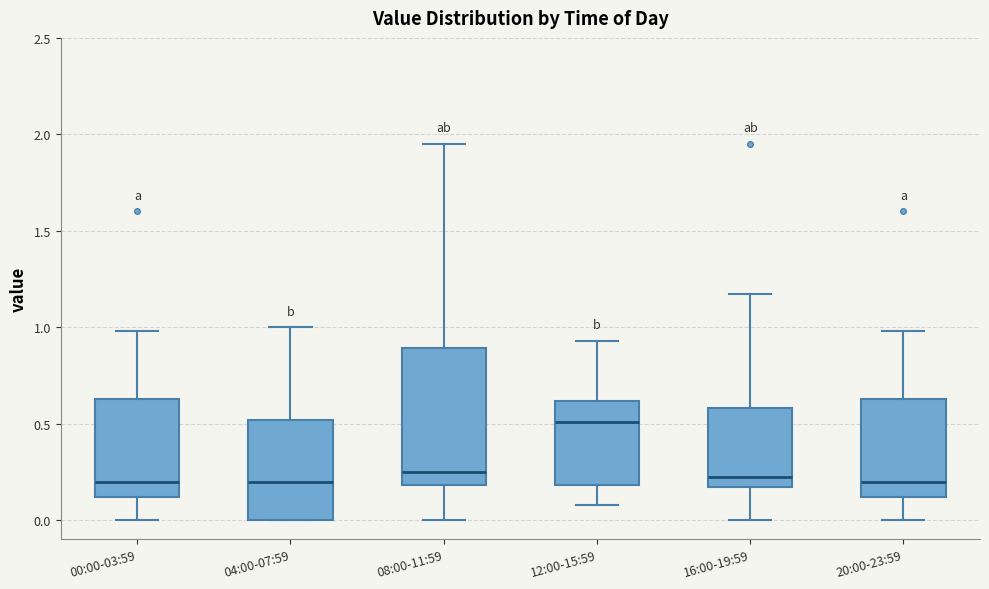

Reading left to right, transcribe this box plot: for each box, give where its median line is, the range the box spans, and where its two whiskers end, as read against the y-axis. The values are not printed on the chart, so give them approximately, as read against the axis.

00:00-03:59: median 0.20, box 0.10 to 0.65, whiskers 0.00 to 1.00
04:00-07:59: median 0.20, box 0.00 to 0.50, whiskers 0.00 to 1.00
08:00-11:59: median 0.25, box 0.20 to 0.90, whiskers 0.00 to 1.95
12:00-15:59: median 0.50, box 0.20 to 0.60, whiskers 0.10 to 0.95
16:00-19:59: median 0.25, box 0.15 to 0.60, whiskers 0.00 to 1.15
20:00-23:59: median 0.20, box 0.10 to 0.65, whiskers 0.00 to 1.00